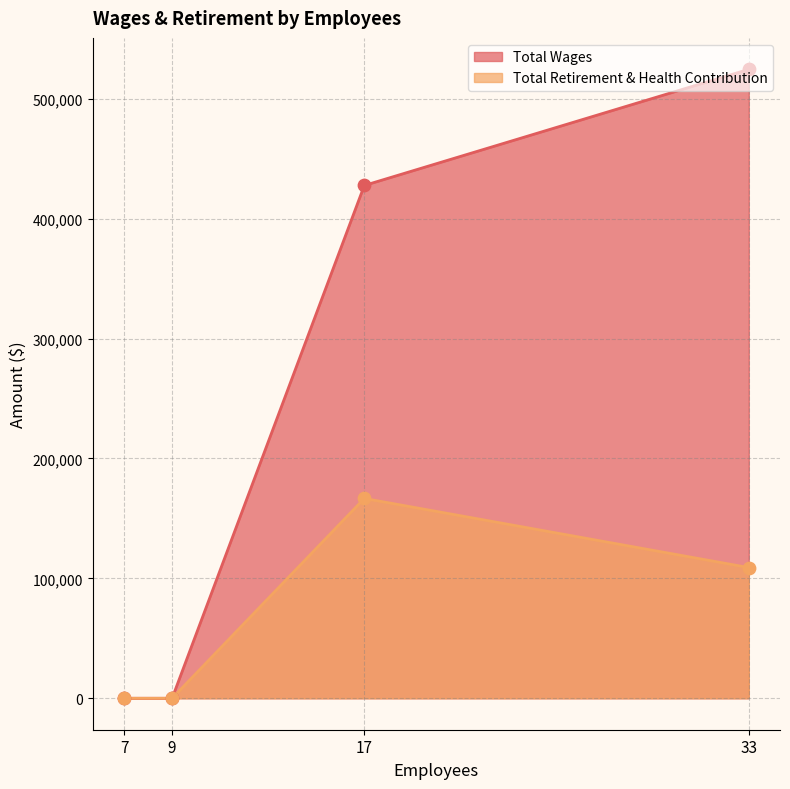

Is the value of Total Retirement & Health Contribution at 9 greater than the value of Total Wages at 9?

No